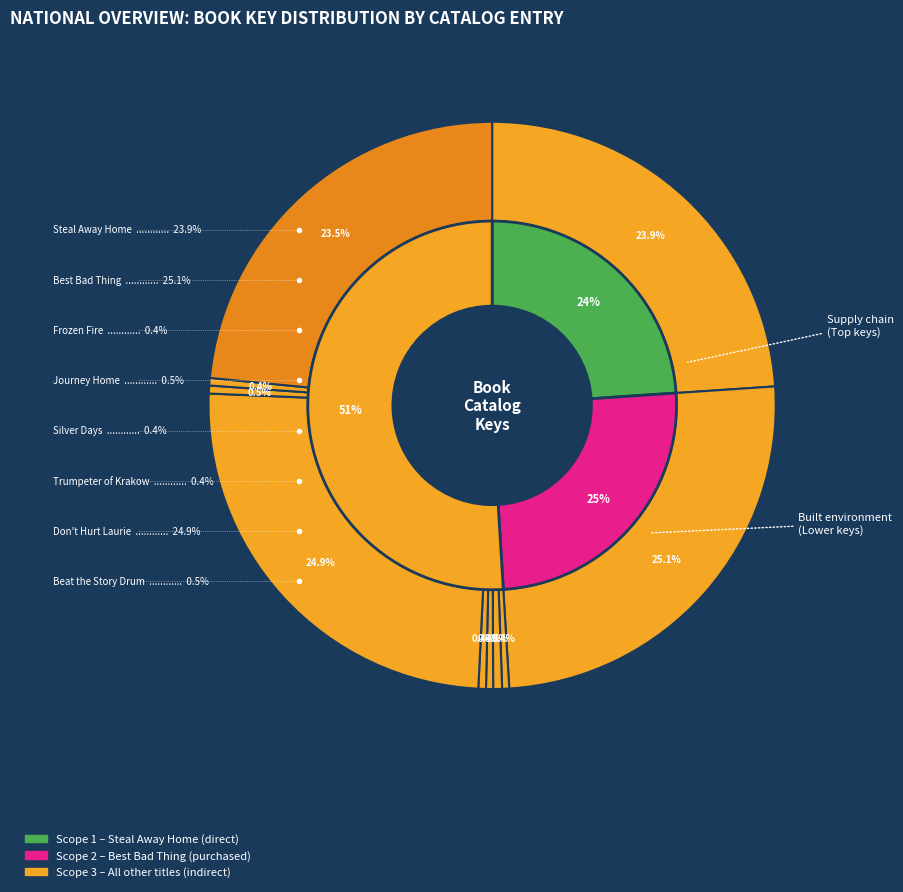

How many slices are in this pie chart?

10